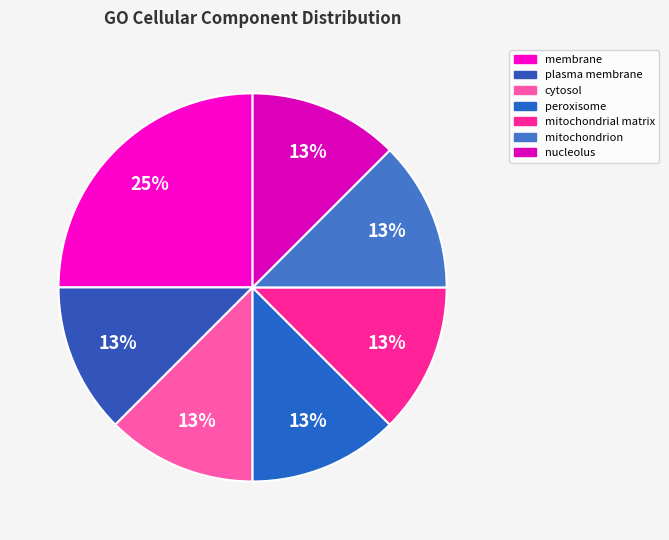

What percentage do mitochondrial matrix and mitochondrion together represent?

25.0%